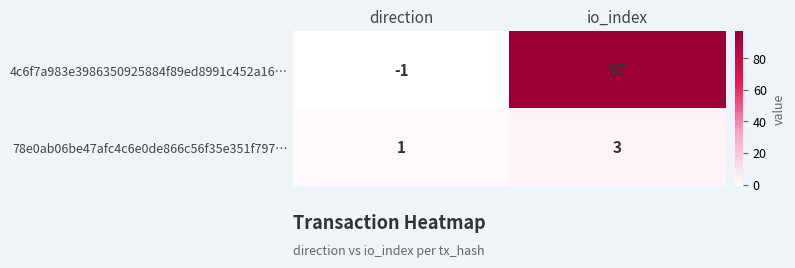

Which series has the widest spread of values?

4c6f7a983e3986350925884f89ed8991c452a16…